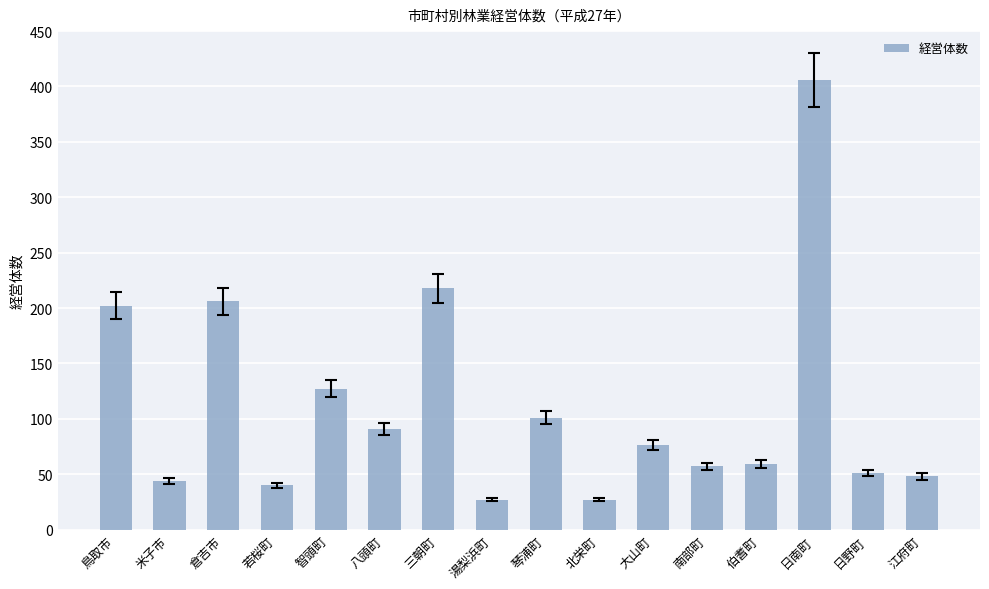

What is the change in value from 米子市 to 北栄町?

-17